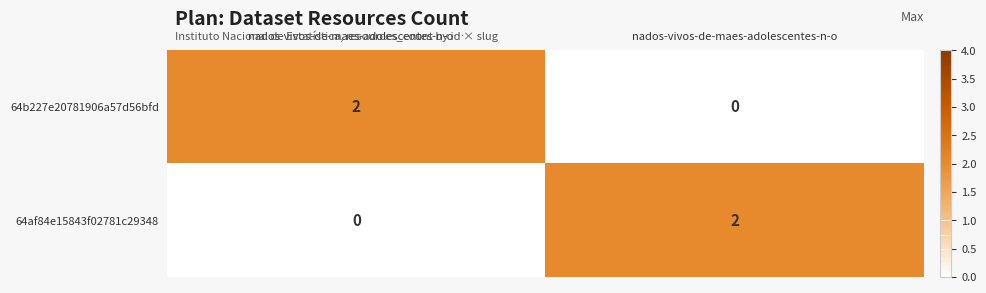

Is it true that 64af84e15843f02781c29348 equals 0 at nados-vivos-de-maes-adolescentes-n-o…?

True